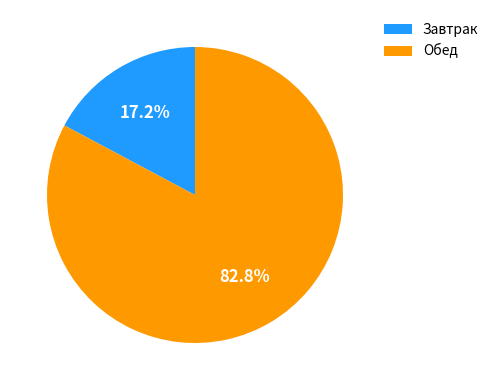

How many slices are in this pie chart?

2